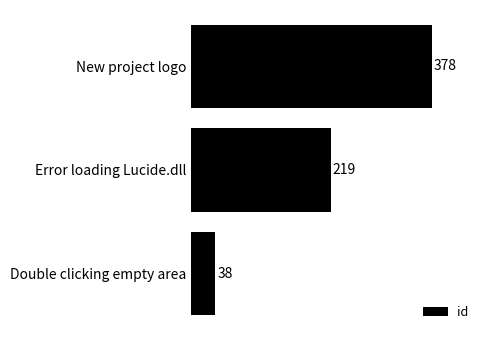

Which label corresponds to the smallest value in the chart?

Double clicking empty area